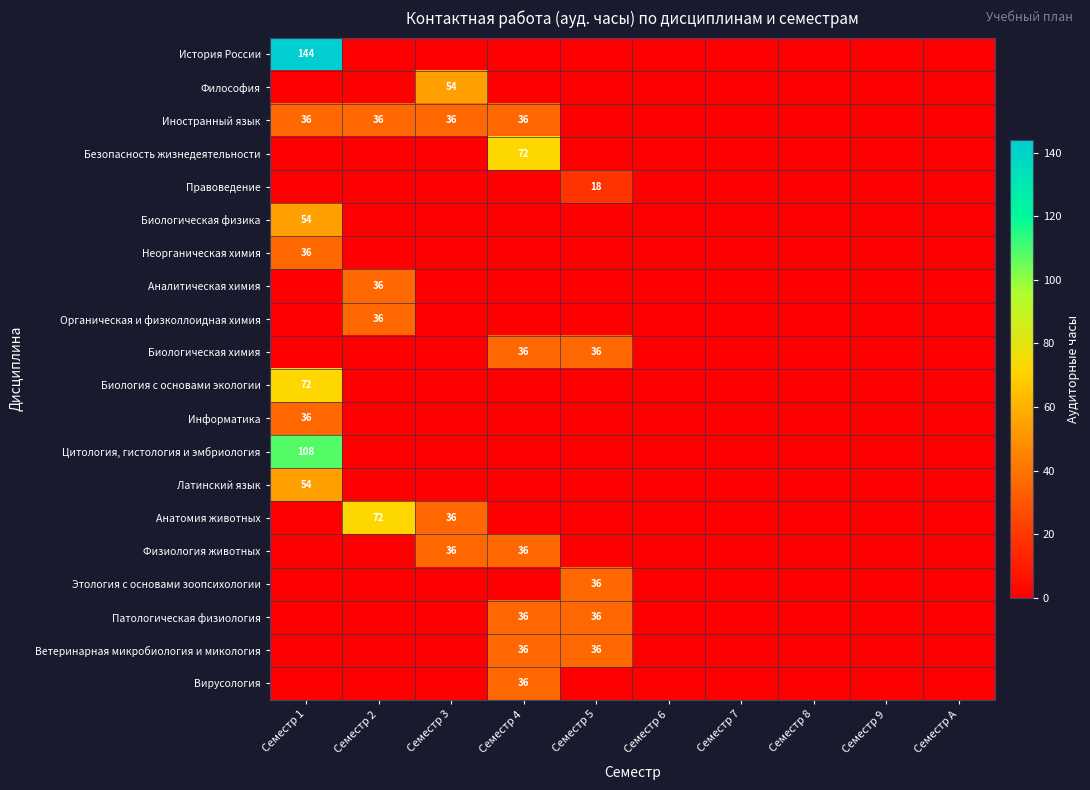

The value of История России at Семестр 1 is 251. True or false?

False